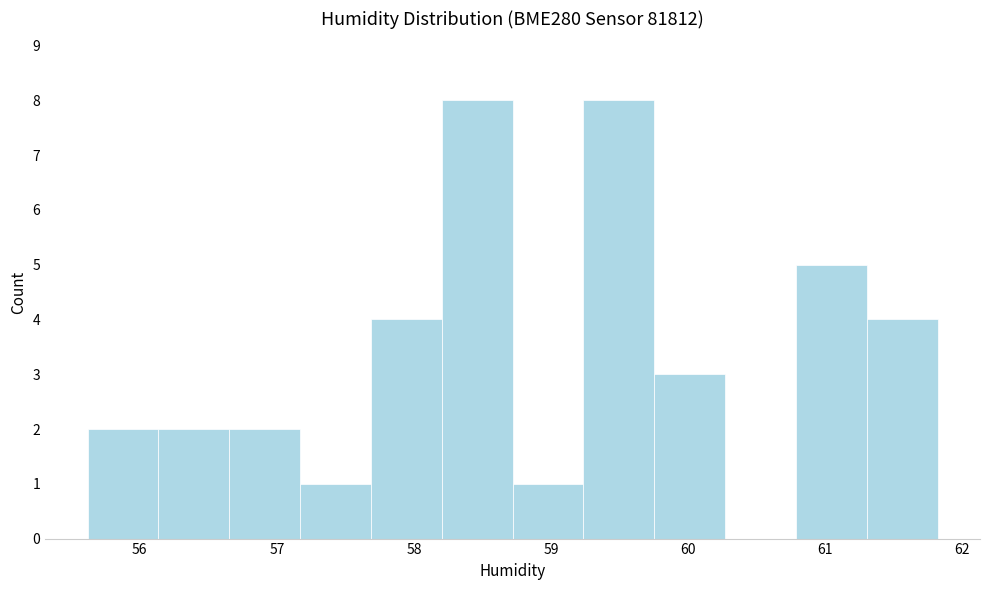

Reading left to right, list every bar in this chart as the range it spans on the x-axis followed by its height. Neither the bar edges nor the heights are printed on the chart, so give them approximately, as read against the axes.

55.6 to 56.1: 2
56.1 to 56.7: 2
56.7 to 57.2: 2
57.2 to 57.7: 1
57.7 to 58.2: 4
58.2 to 58.7: 8
58.7 to 59.2: 1
59.2 to 59.8: 8
59.8 to 60.3: 3
60.3 to 60.8: 0
60.8 to 61.3: 5
61.3 to 61.8: 4